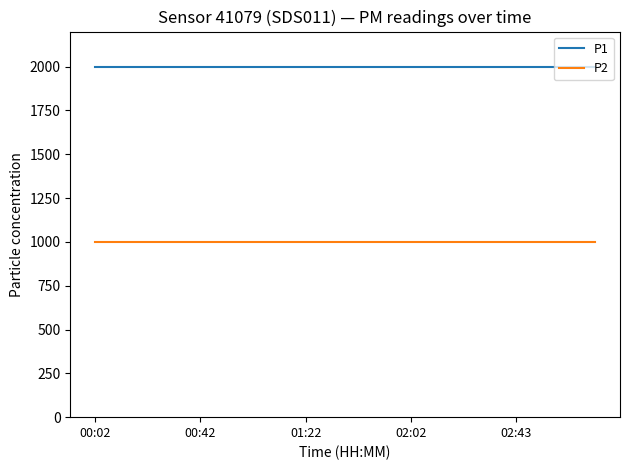

Rank the series by their average value, from lowest to highest.

P2, P1